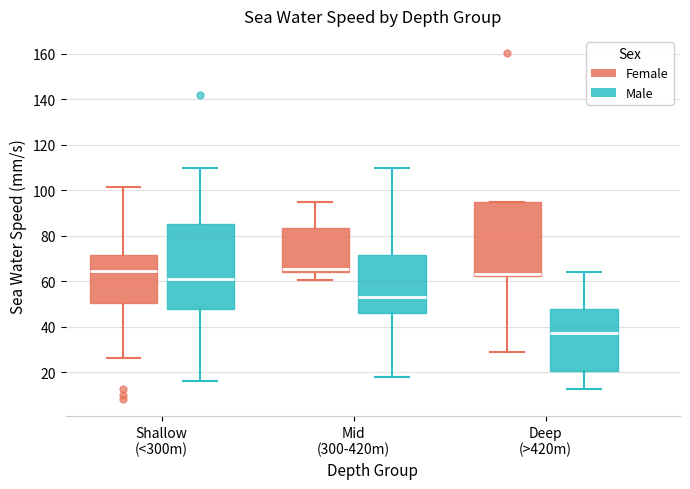

Reading left to right, transcribe this box plot: for each box, give where its median line is, the range the box spans, and where its two whiskers end, as read against the y-axis. The values are not printed on the chart, so give them approximately, as read against the axis.

Shallow (<300m) (Female): median 64, box 50 to 72, whiskers 26 to 102
Shallow (<300m) (Male): median 60, box 48 to 86, whiskers 16 to 110
Mid (300-420m) (Female): median 66, box 64 to 84, whiskers 60 to 94
Mid (300-420m) (Male): median 52, box 46 to 72, whiskers 18 to 110
Deep (>420m) (Female): median 64, box 62 to 94, whiskers 28 to 94
Deep (>420m) (Male): median 38, box 20 to 48, whiskers 12 to 64